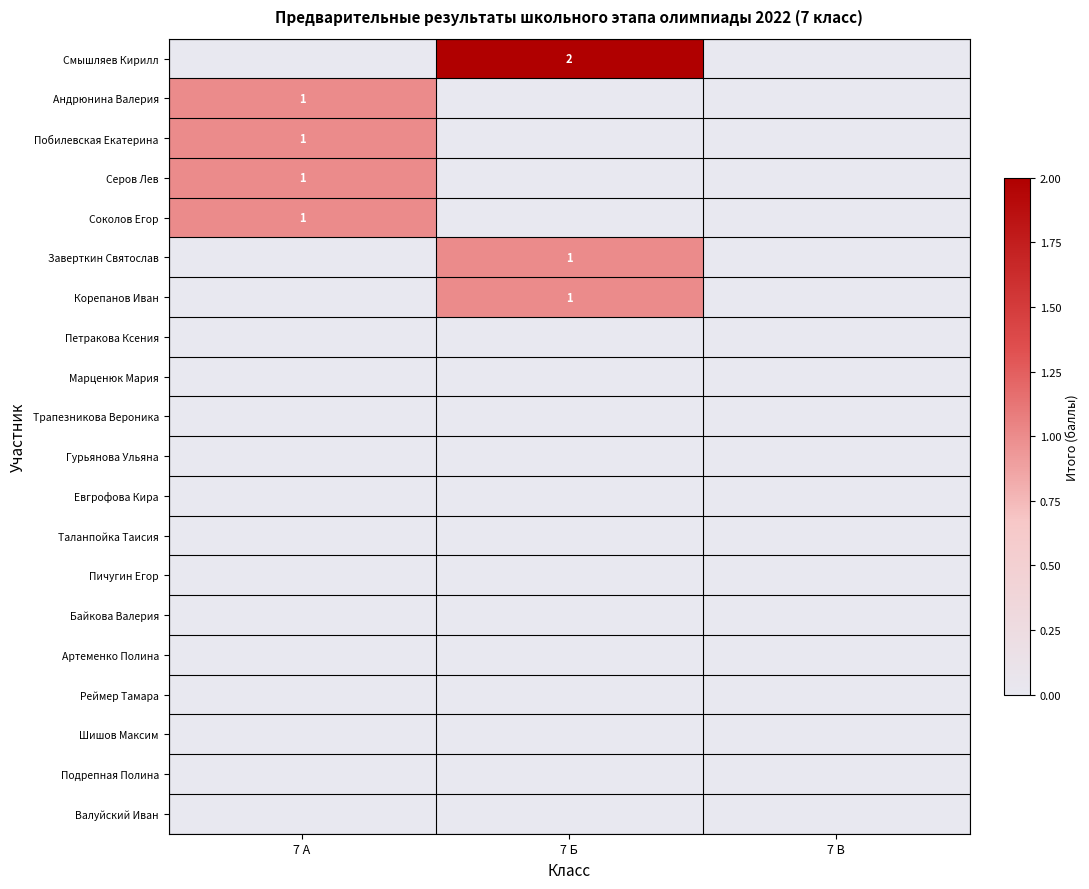

The value of Шишов Максим at 7 А is 0. True or false?

True